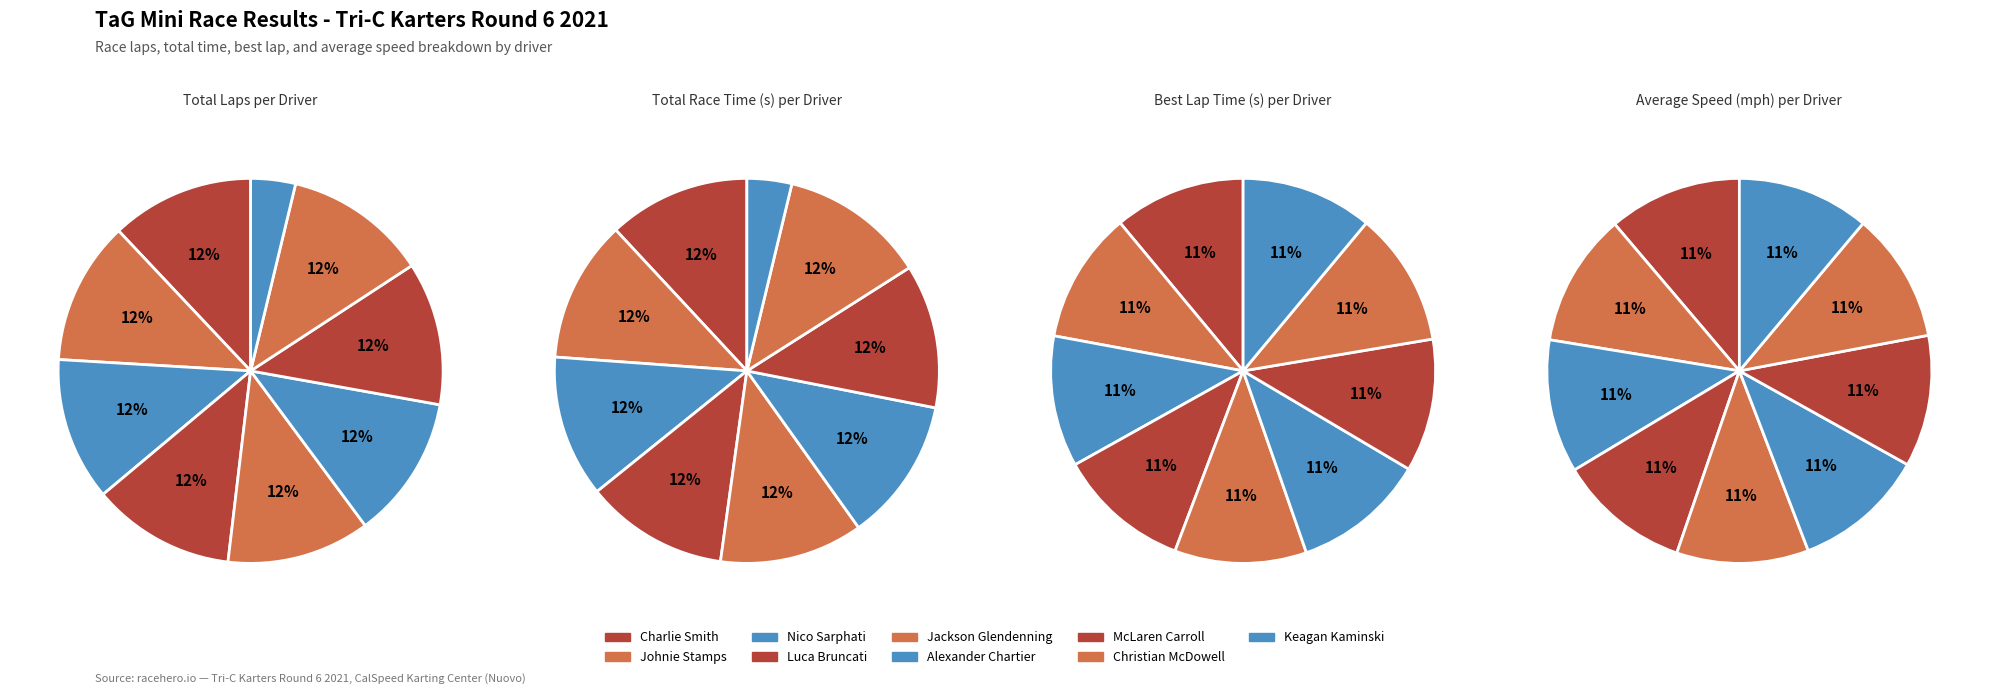

The Johnie Stamps slice represents 24% of the pie. True or false?

False